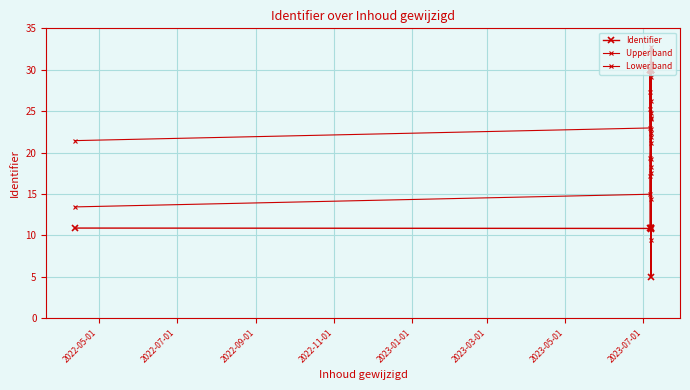

How many data points does each series have?

14